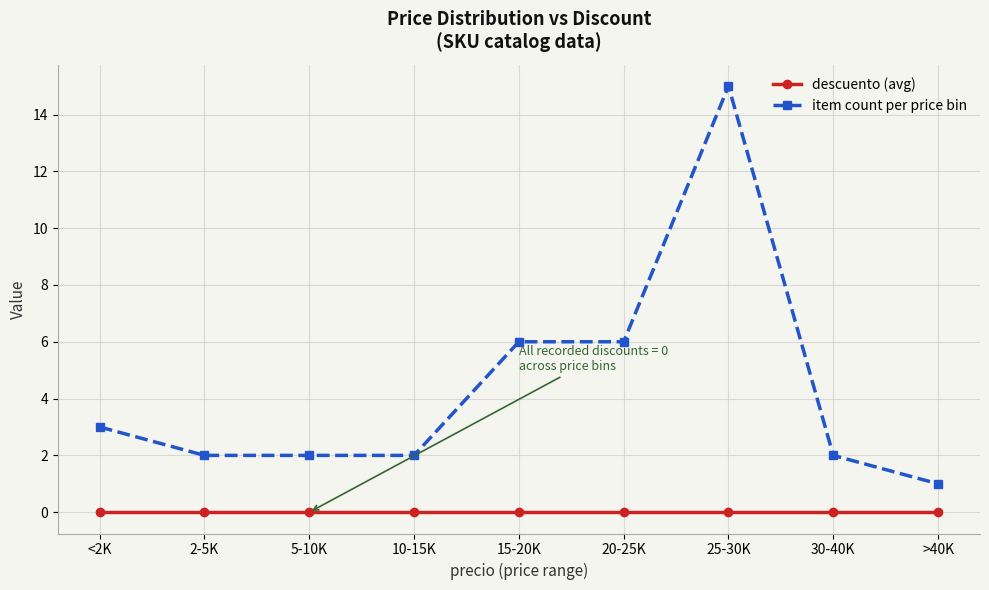

Does the chart display data point markers on the line(s)?

Yes